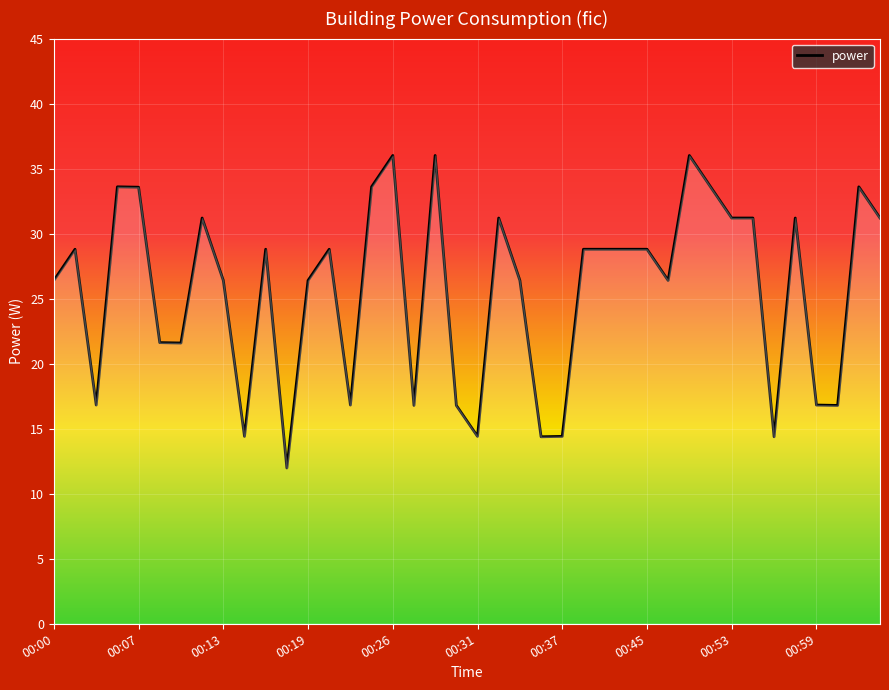

What is the difference between the maximum and minimum values?

24.0